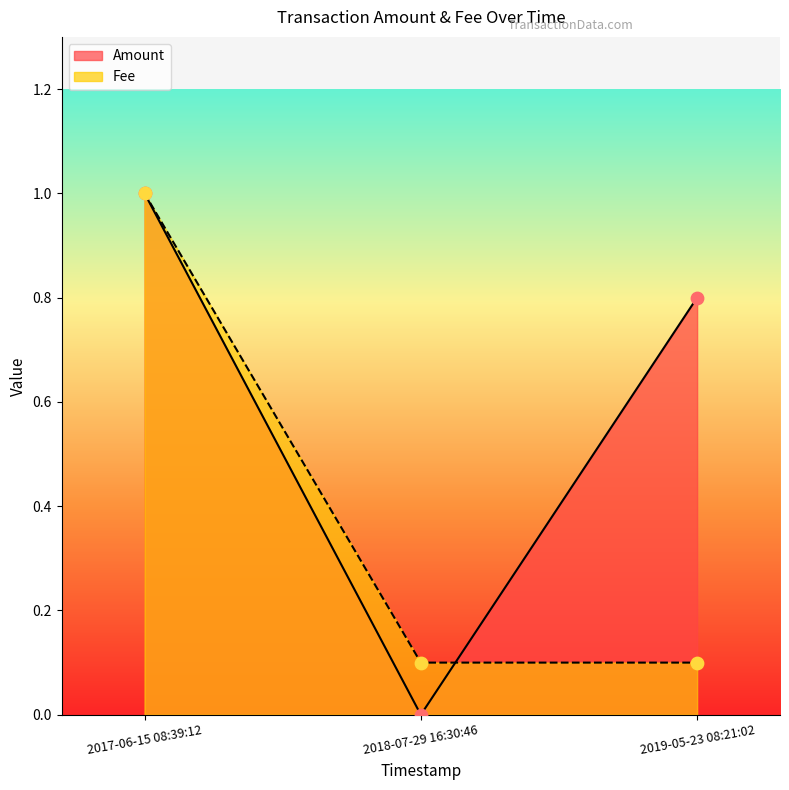

At which category is the sum across all series the highest?

2017-06-15 08:39:12